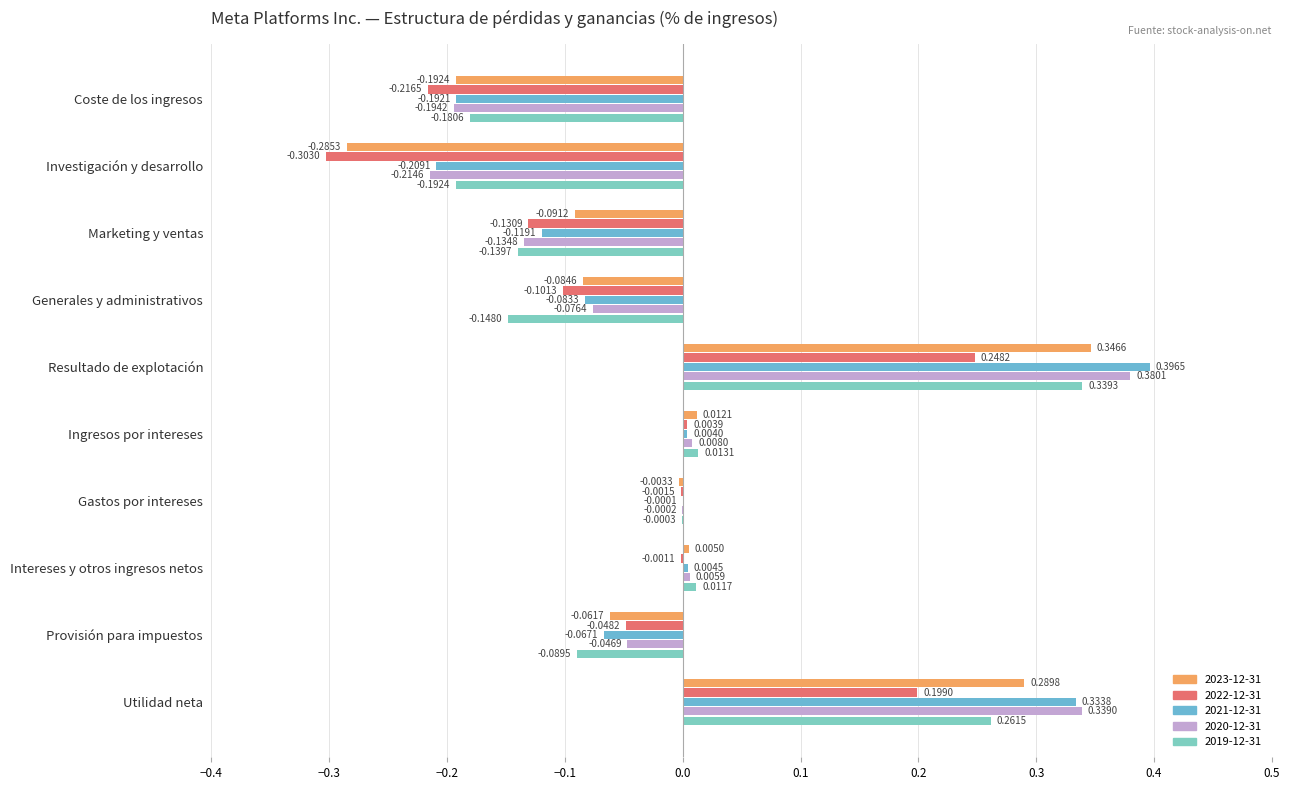

What are all the series names shown in the legend?

2023-12-31, 2022-12-31, 2021-12-31, 2020-12-31, 2019-12-31